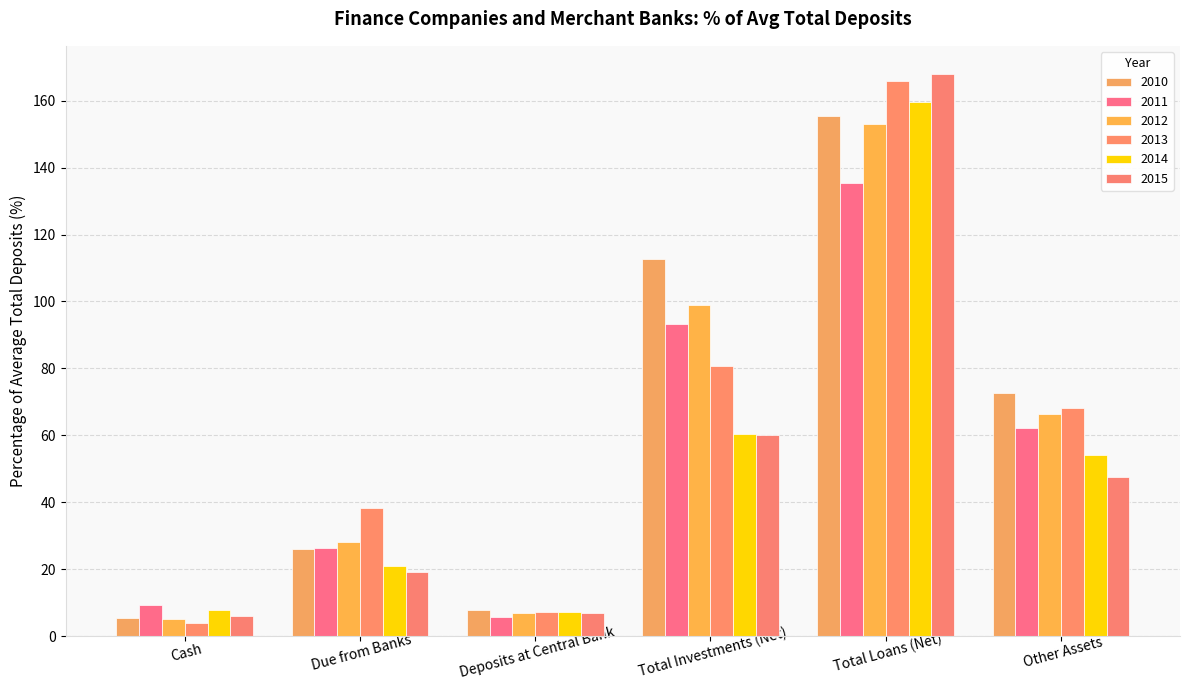

Is the value of 2014 at Cash greater than the value of 2012 at Due from Banks?

No